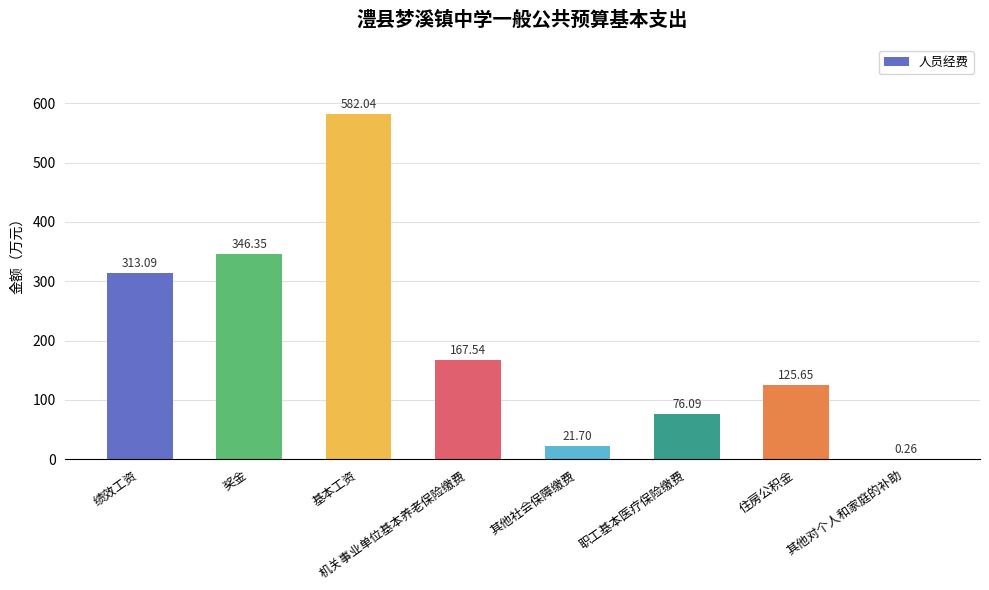

What is the greatest value displayed?

582.0